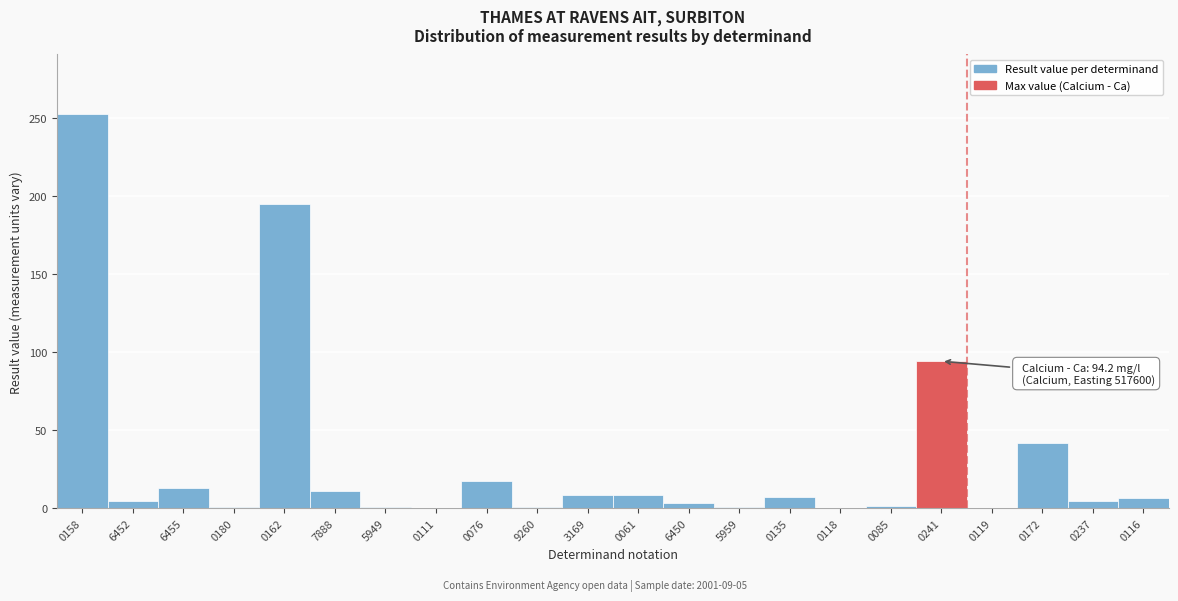

What is the sum of all values?

672.0